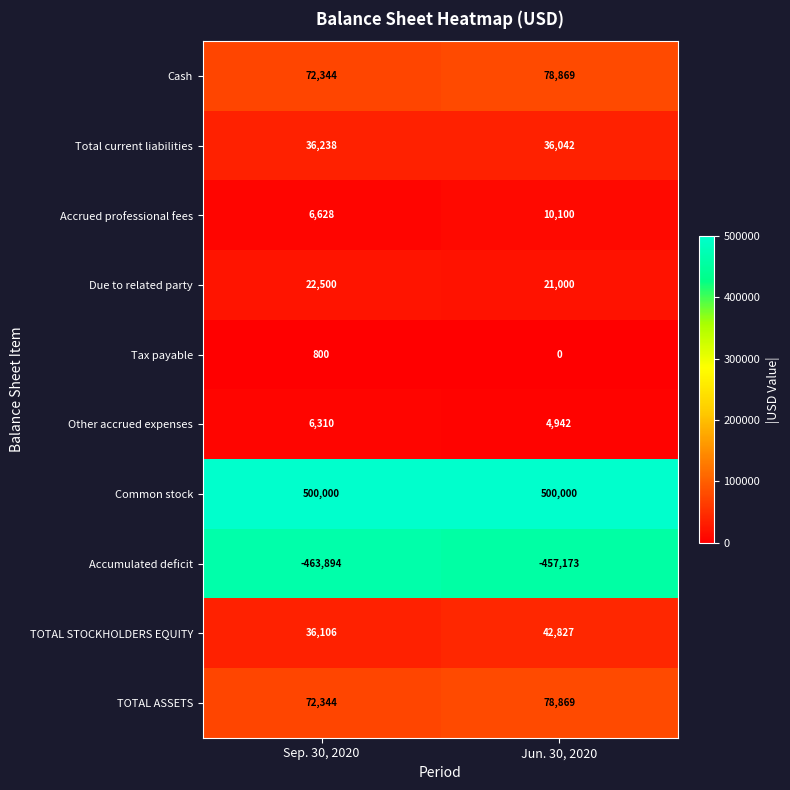

At which label is Cash closest to 75606?

Sep. 30, 2020